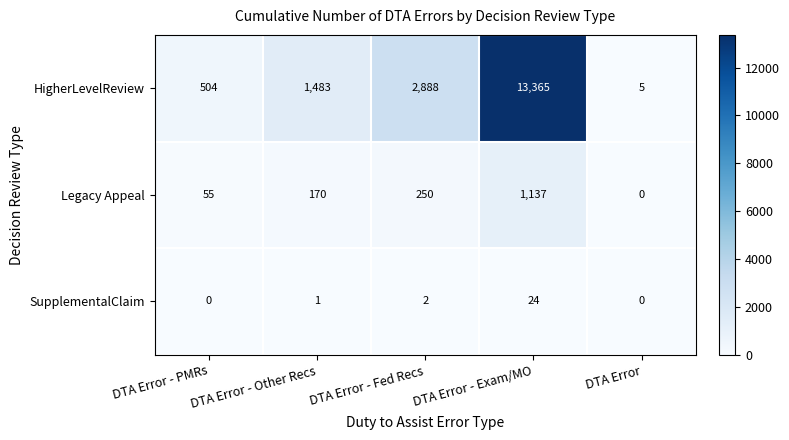

What is the maximum value for HigherLevelReview?

13365